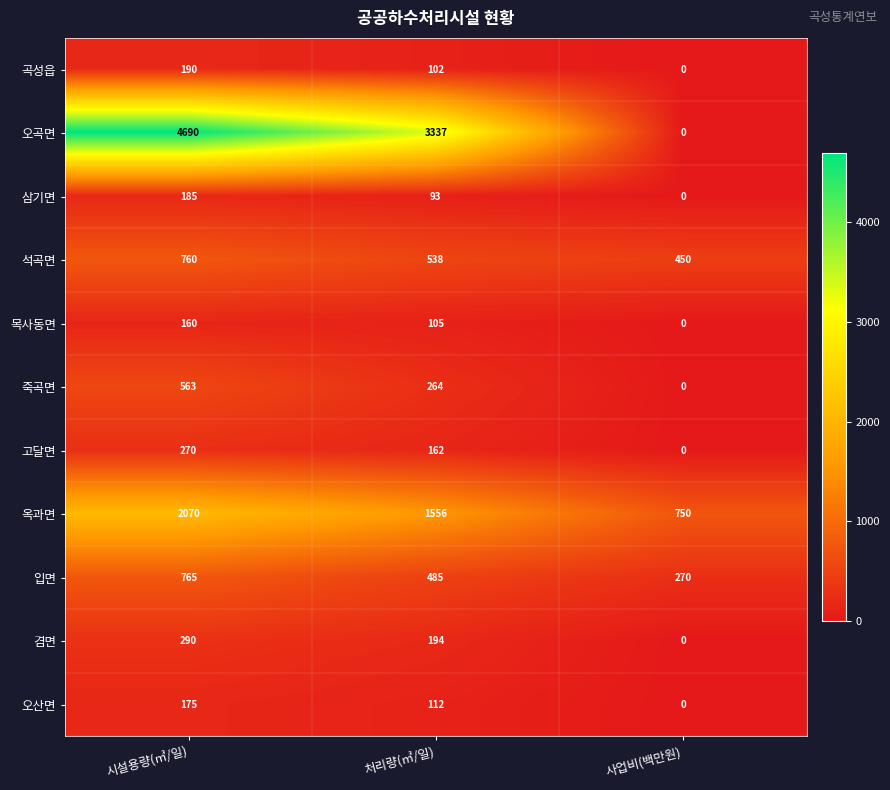

List the series in order of their peak value, lowest first.

목사동면, 오산면, 삼기면, 곡성읍, 고달면, 겸면, 죽곡면, 석곡면, 입면, 옥과면, 오곡면